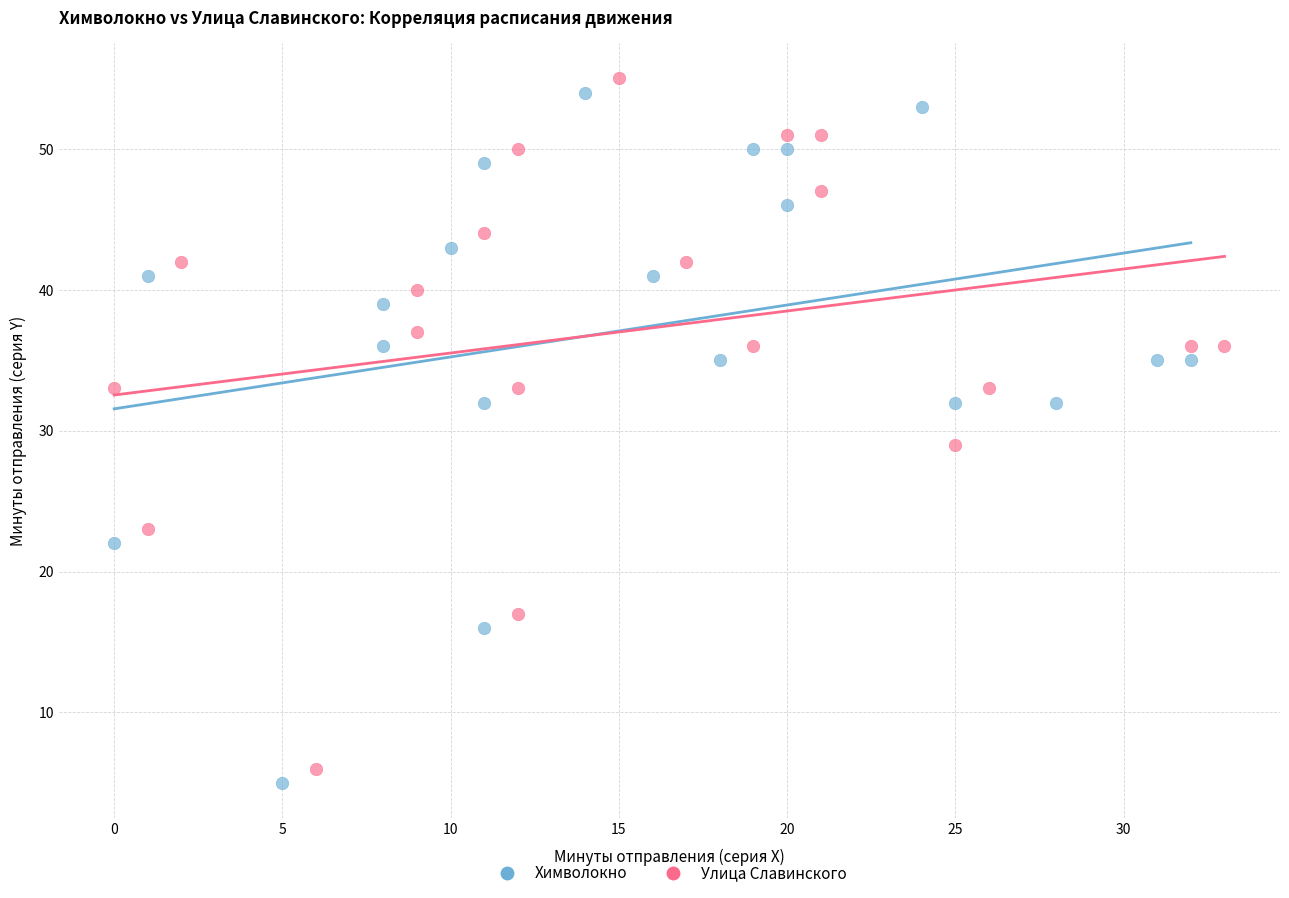

Which series contains the highest Y value?

Улица Славинского